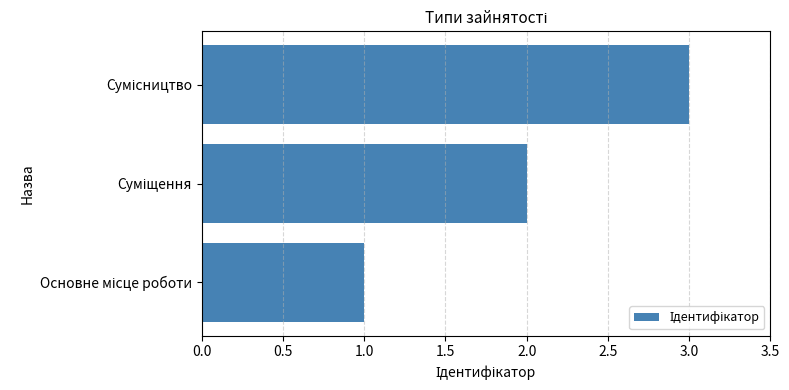

What is the sum of all values?

6